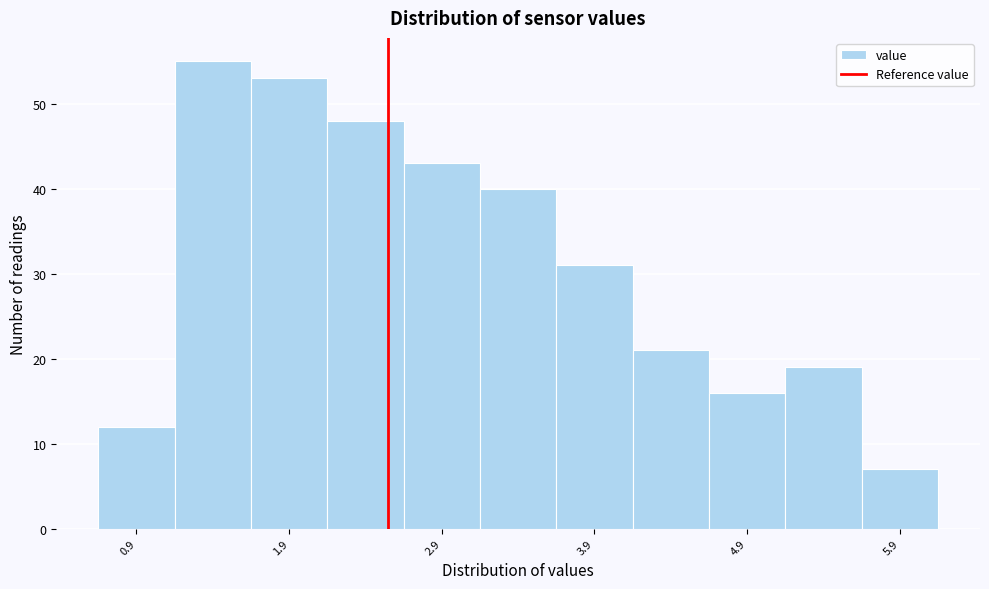

How tall is the bar that spans 4.6 to 5.1 on the x-axis? The values are not printed on the chart, so give them approximately, as read against the axis.

16